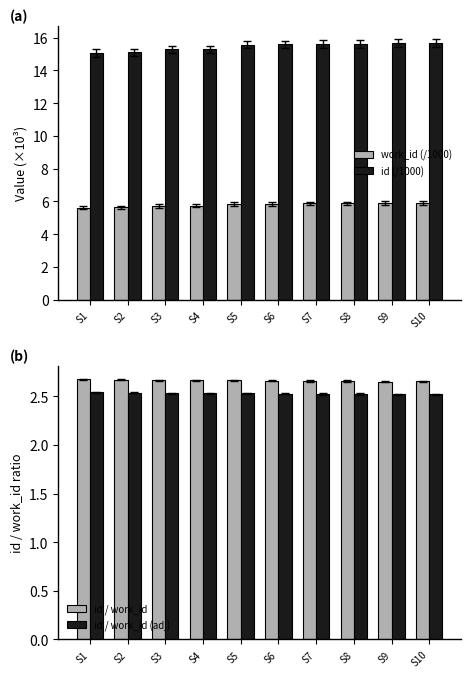

Is the value of work_id (/1000) at S4 greater than the value of id / work_id at S5?

Yes